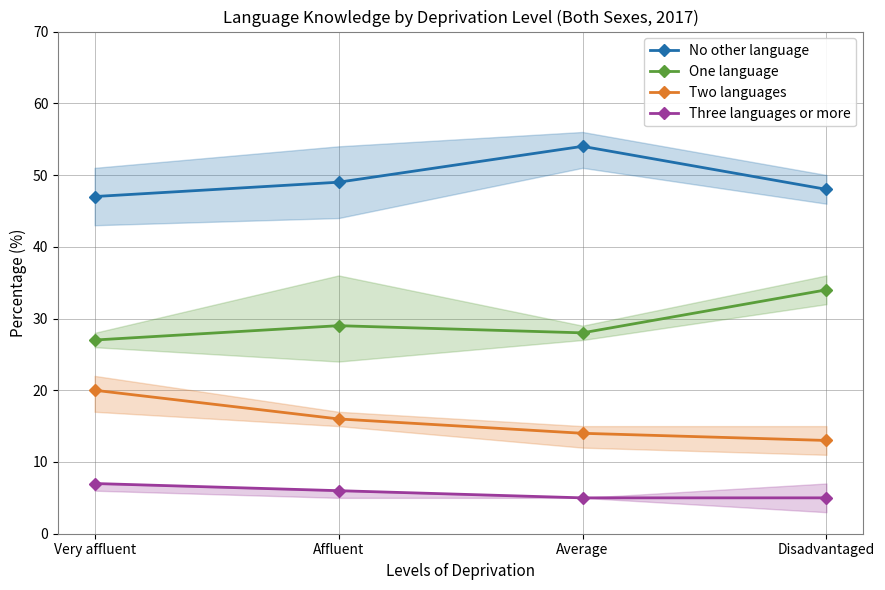

What is the spread (max minus min) of values at Disadvantaged?

43